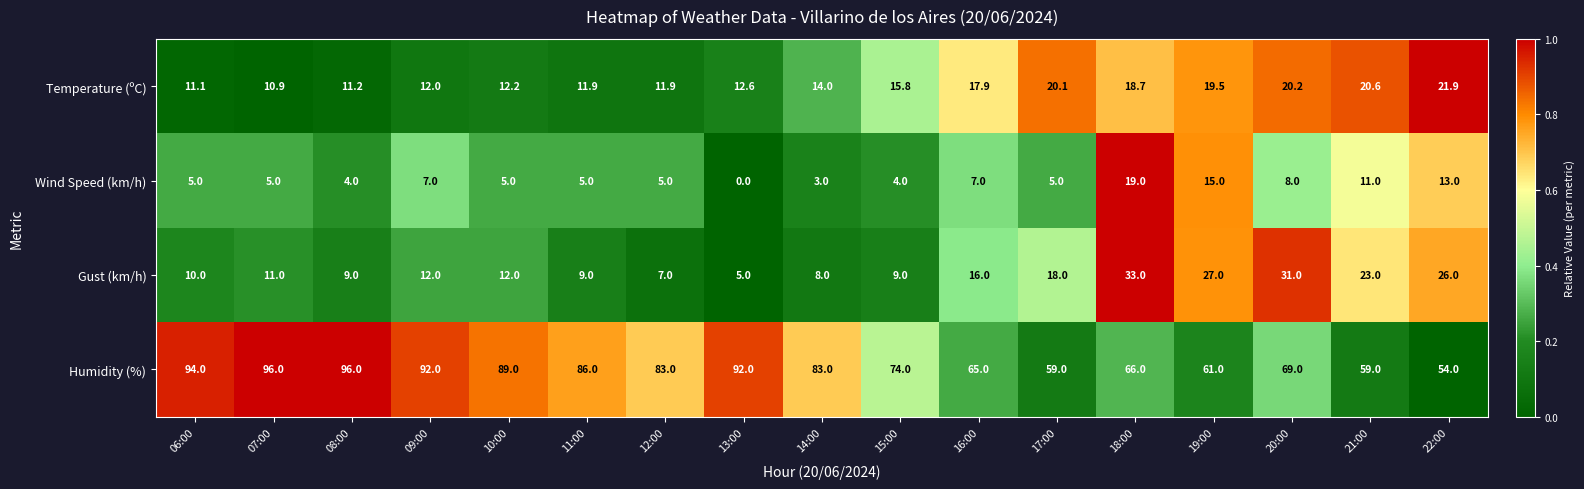

What is the sum of the Humidity (%) values at 13:00 and 09:00?

184.0